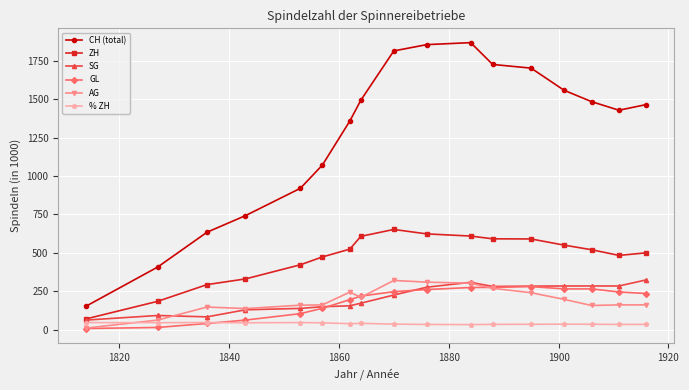

How many data points in ZH are less than 520?

8